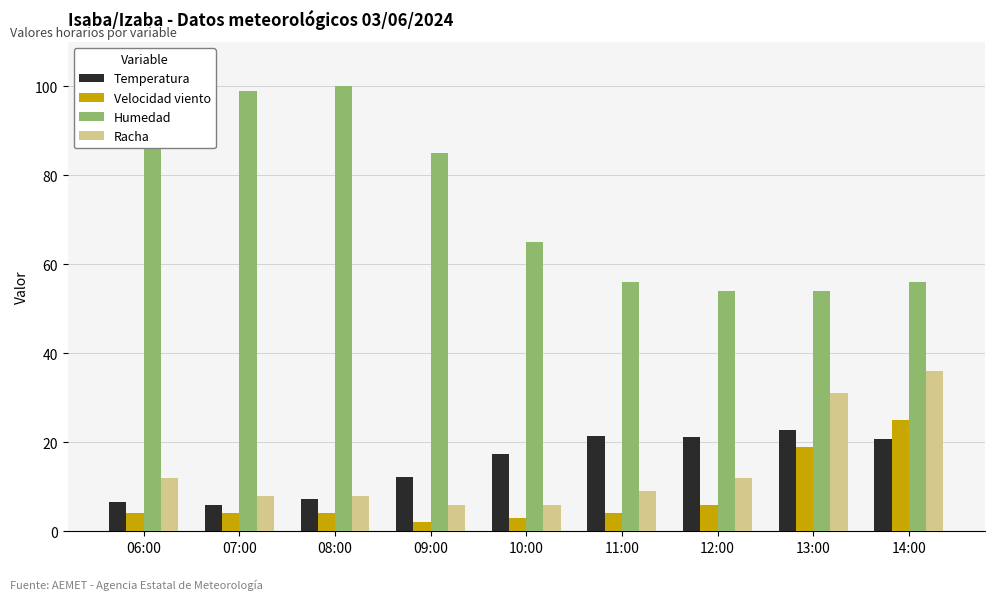

What is the sum of the Temperatura values at 10:00 and 09:00?

29.6